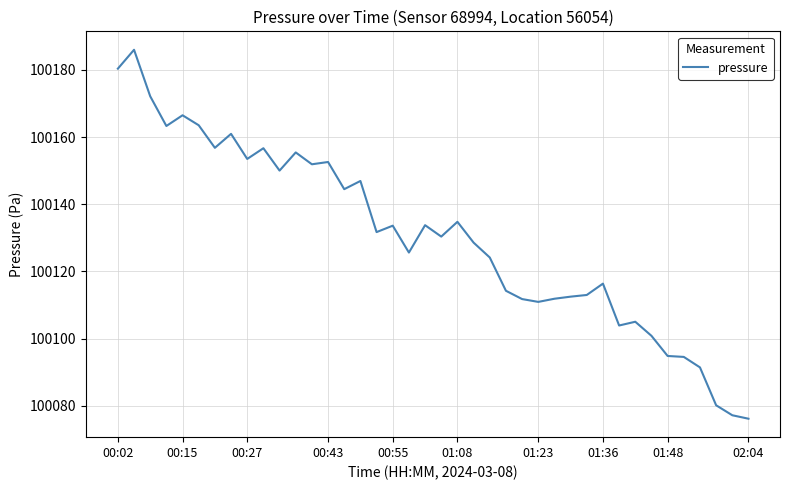

Is this an area chart (filled region under the line)?

No